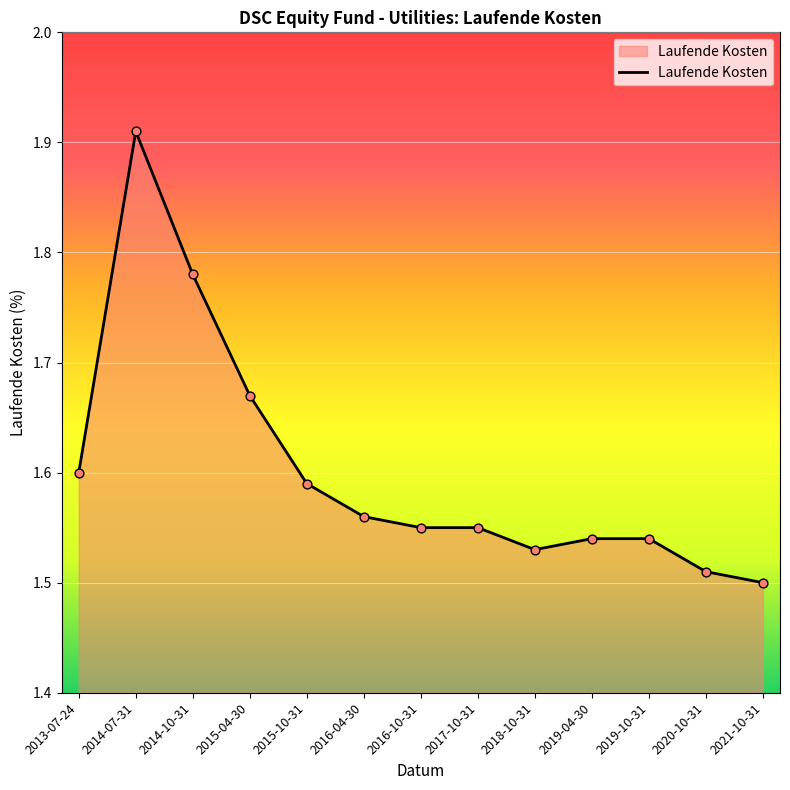

What is the ratio of the value at 2021-10-31 to the value at 2015-10-31?

0.9